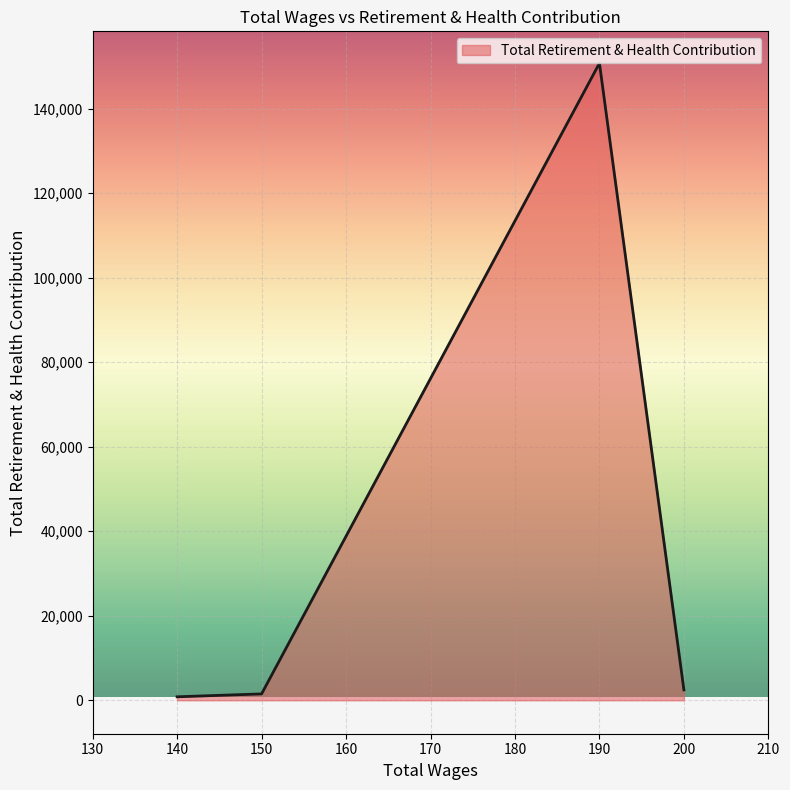

What is the difference between the maximum and minimum values?

149945